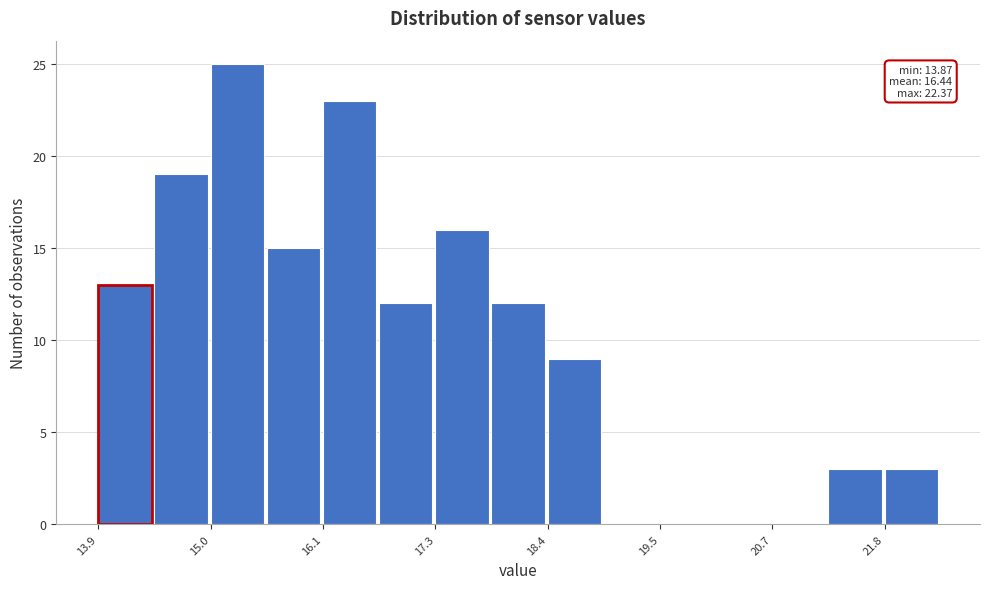

Read against the x-axis, roughly where is the centre of the tallest bar?

15.2